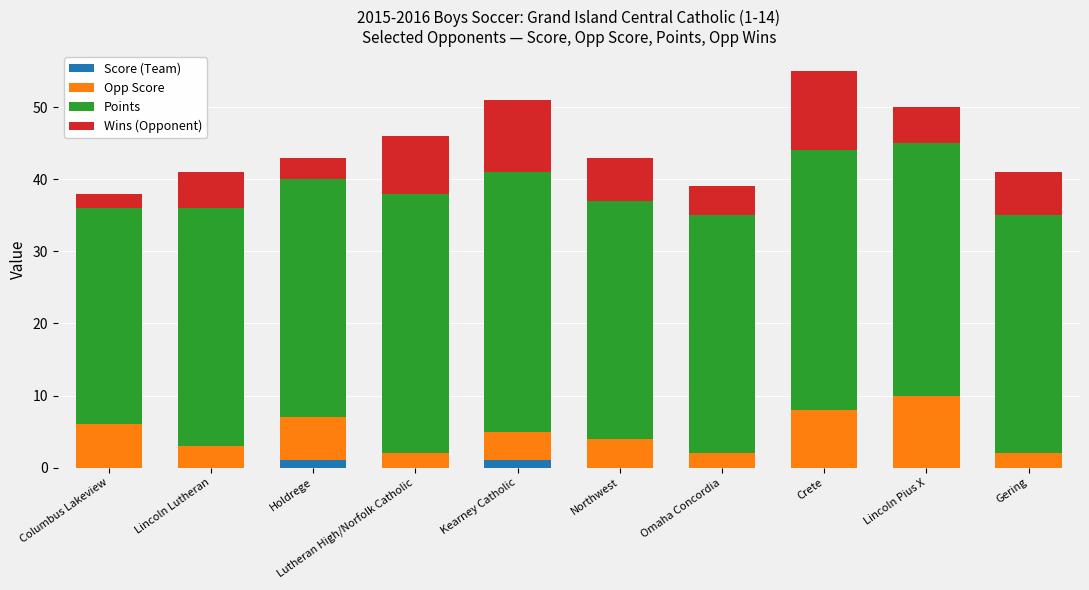

What is the total value across all series at Northwest?

43